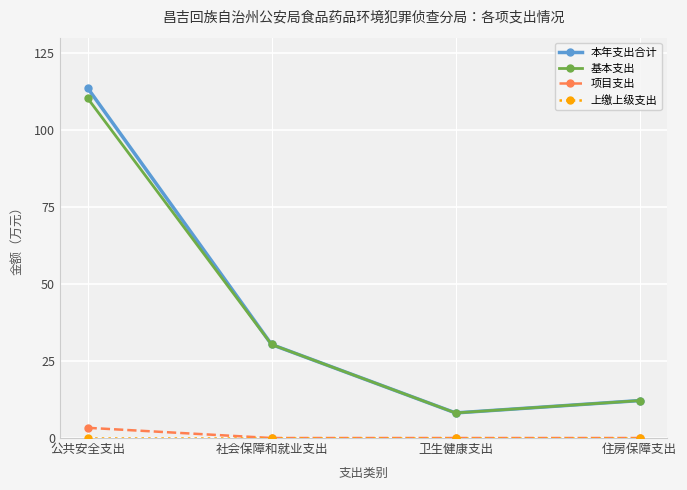

What is the label of the 4th point from the right?

公共安全支出